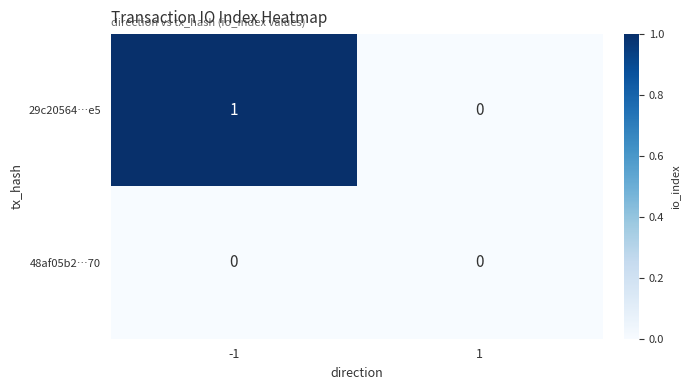

Is the value of 29c20564…e5 at -1 greater than the value of 48af05b2…70 at -1?

Yes